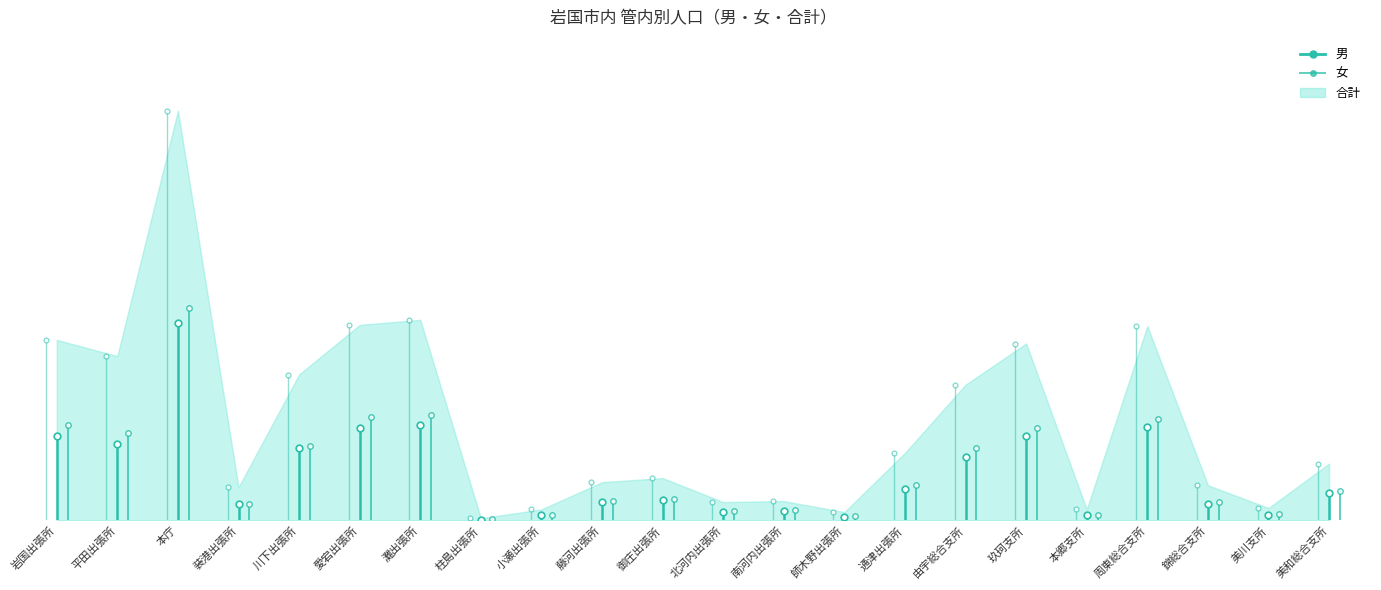

List the series in order of their peak value, highest first.

合計, 女, 男